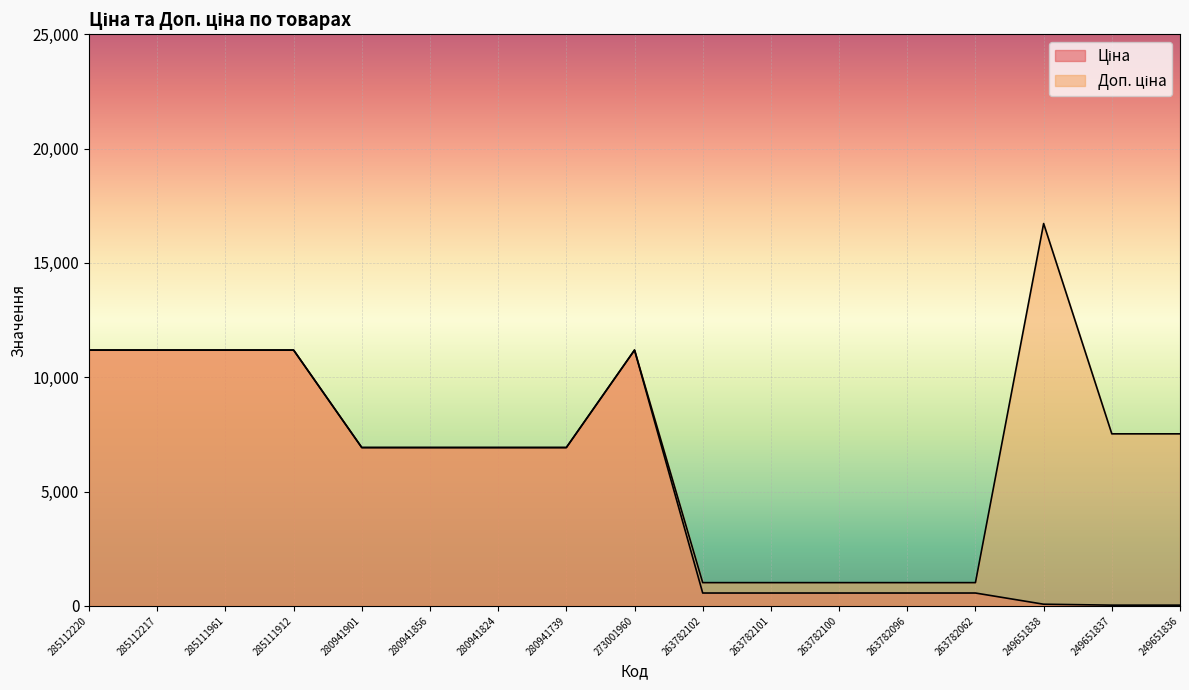

The Ціна series shows 564.0 at 263782096. True or false?

True